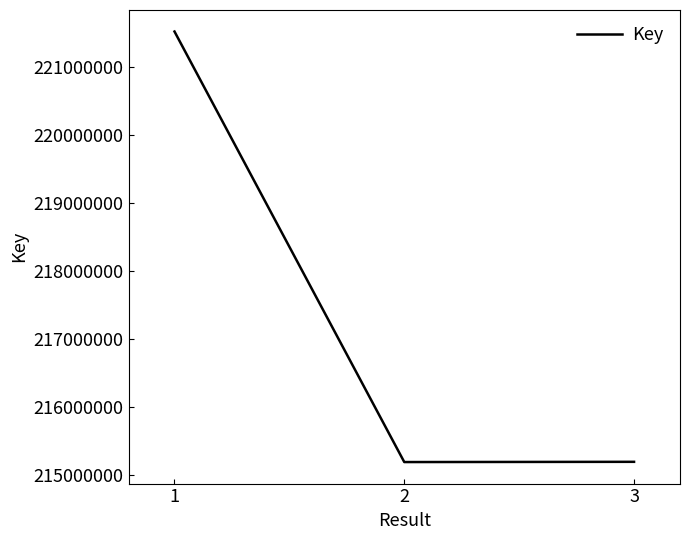

What is the ratio of the value at 1 to the value at 2?

1.0